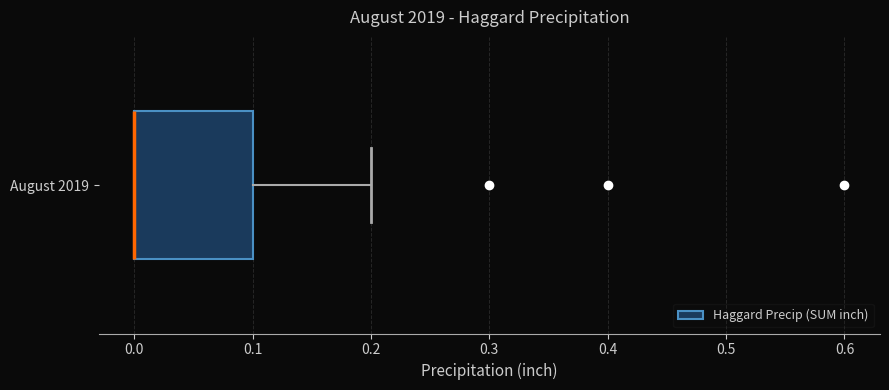

Read this box plot against the x-axis: the position of the median line, the range covered by the box, and the ends of both whiskers. The values are not printed on the chart, so give them approximately, as read against the axis.

median 0.0 (drawn on the box's left edge), box 0.0 to 0.1, whiskers 0.0 to 0.2